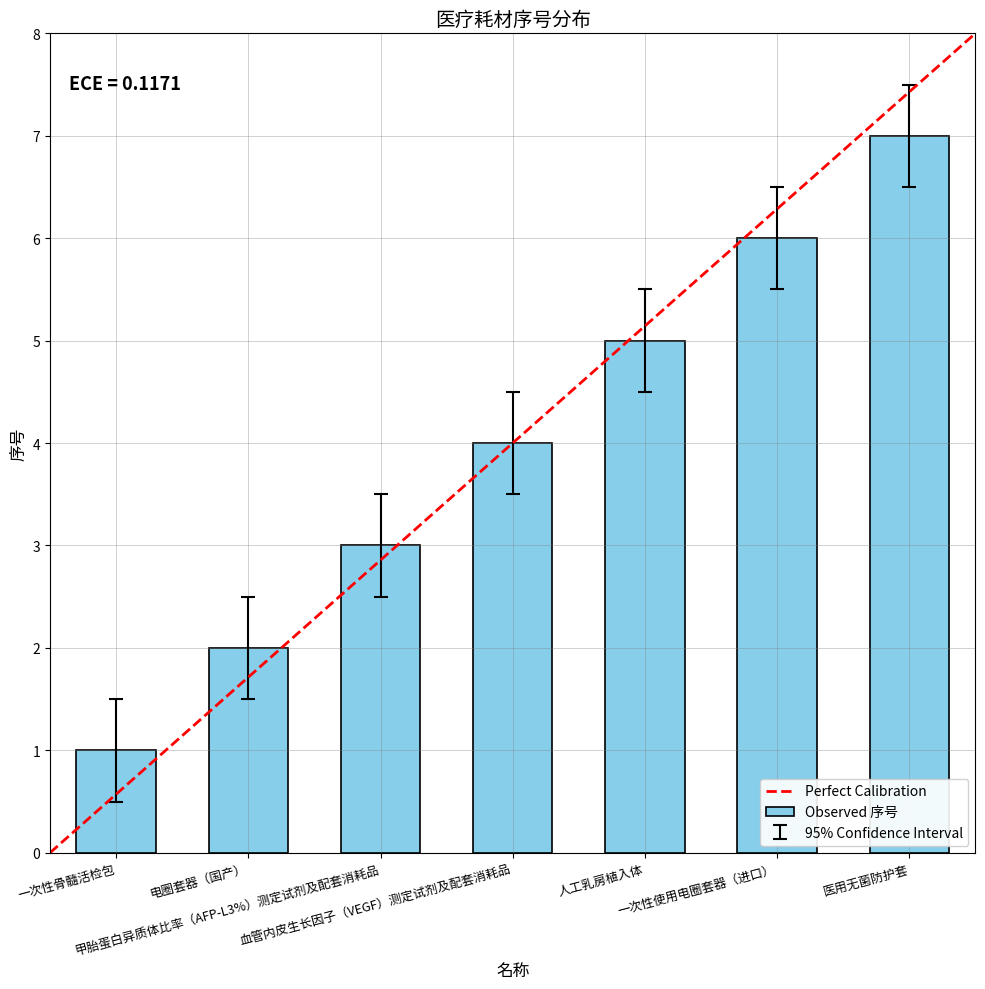

What is the maximum value shown in the chart?

7